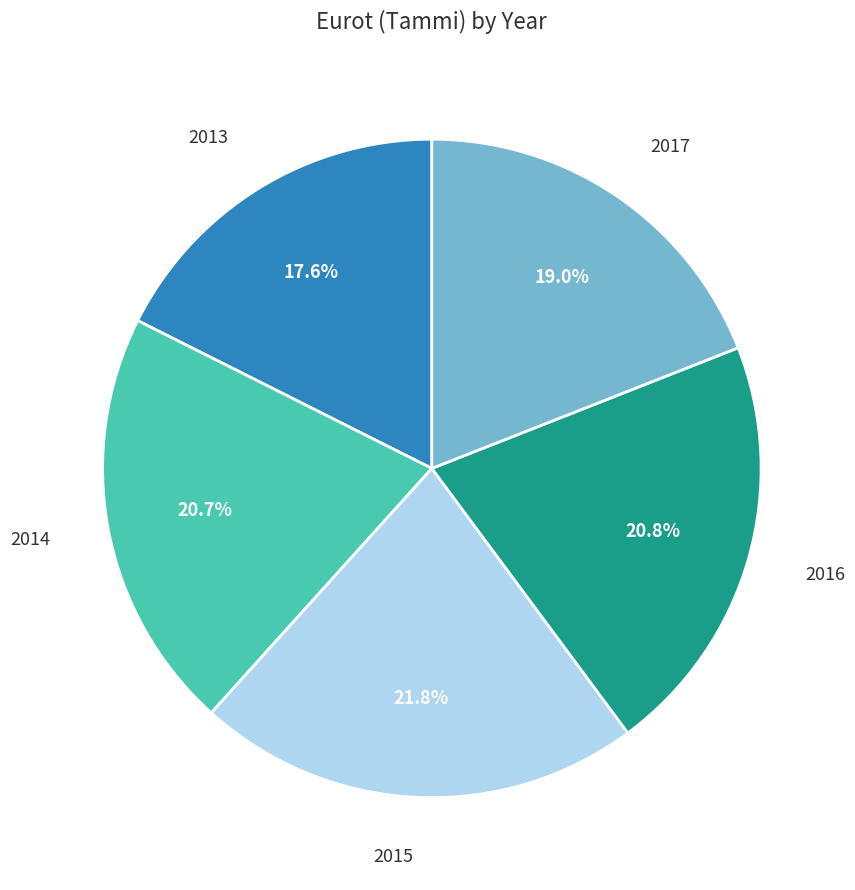

Is there a majority slice in this chart?

No